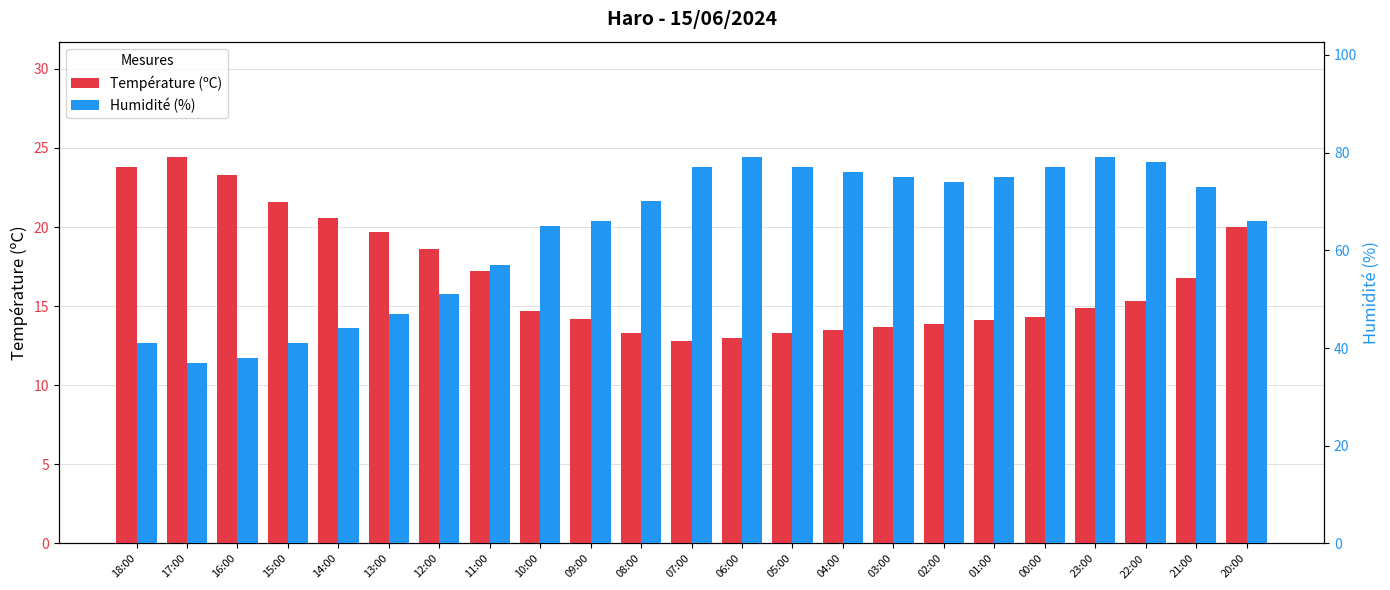

The value of Température (ºC) at 07:00 is 12.8. True or false?

True